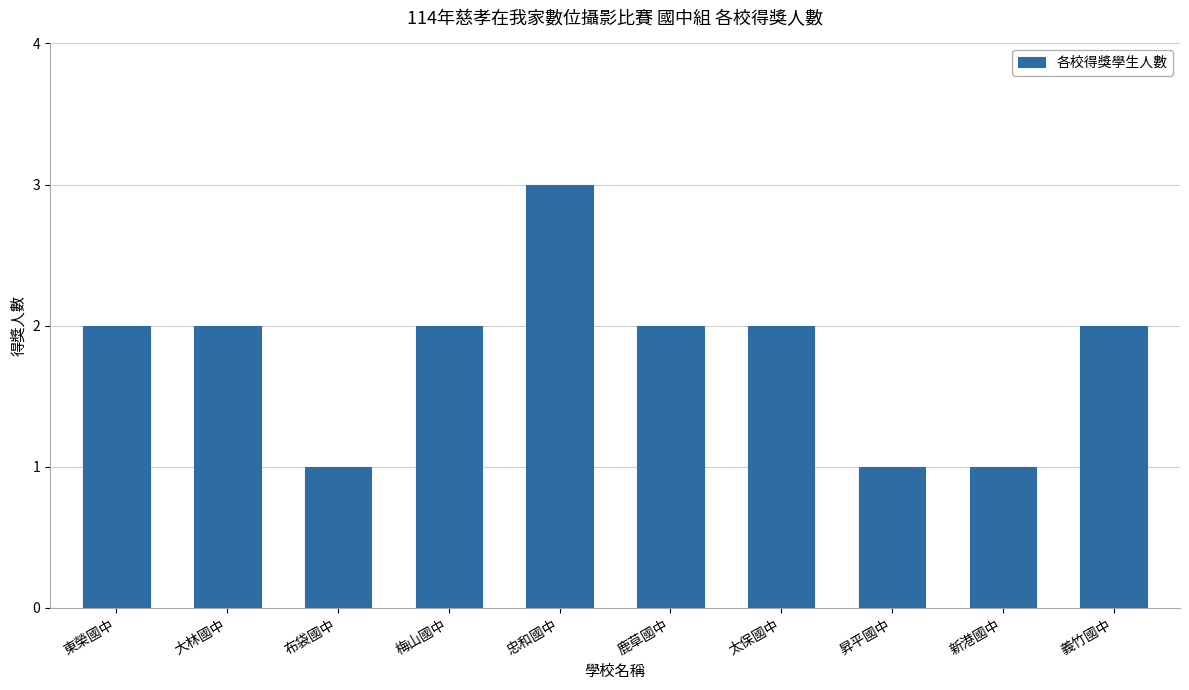

Which label corresponds to the largest value in the chart?

忠和國中